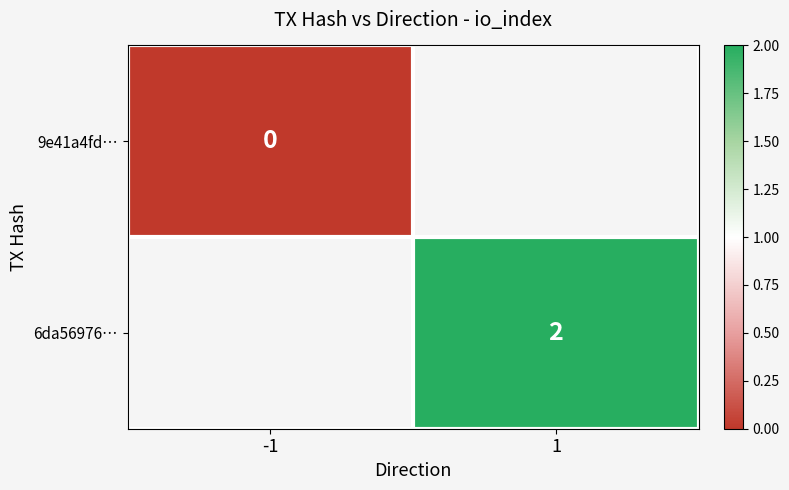

True or false: 6da56976… has a value of 2 at 1.

True